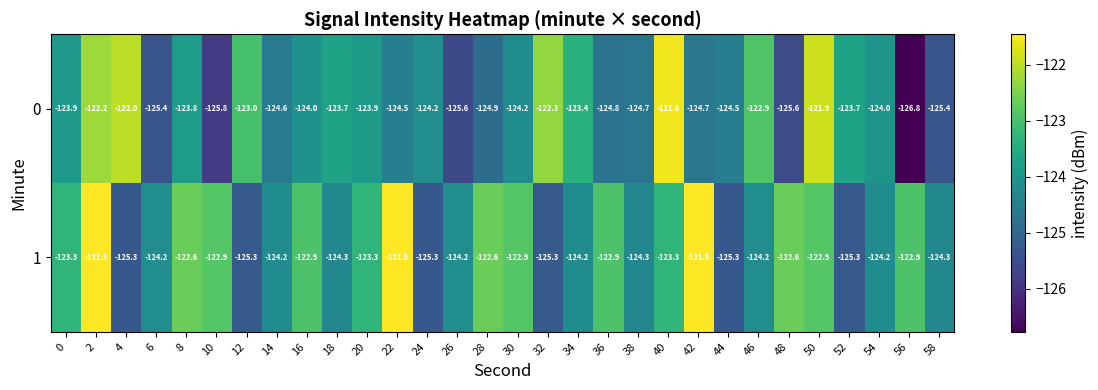

Which series has the widest spread of values?

0